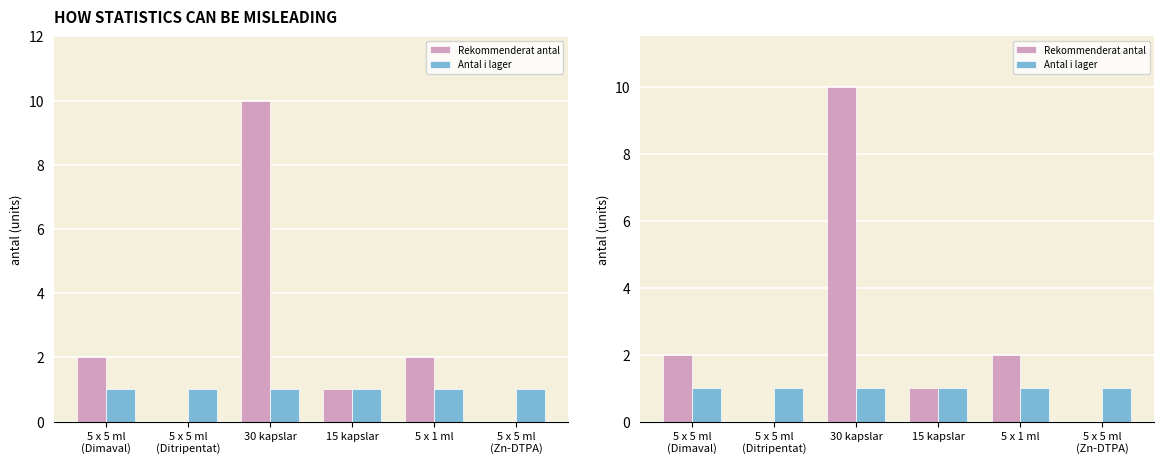

At which label does Rekommenderat antal first exceed 2?

30 kapslar